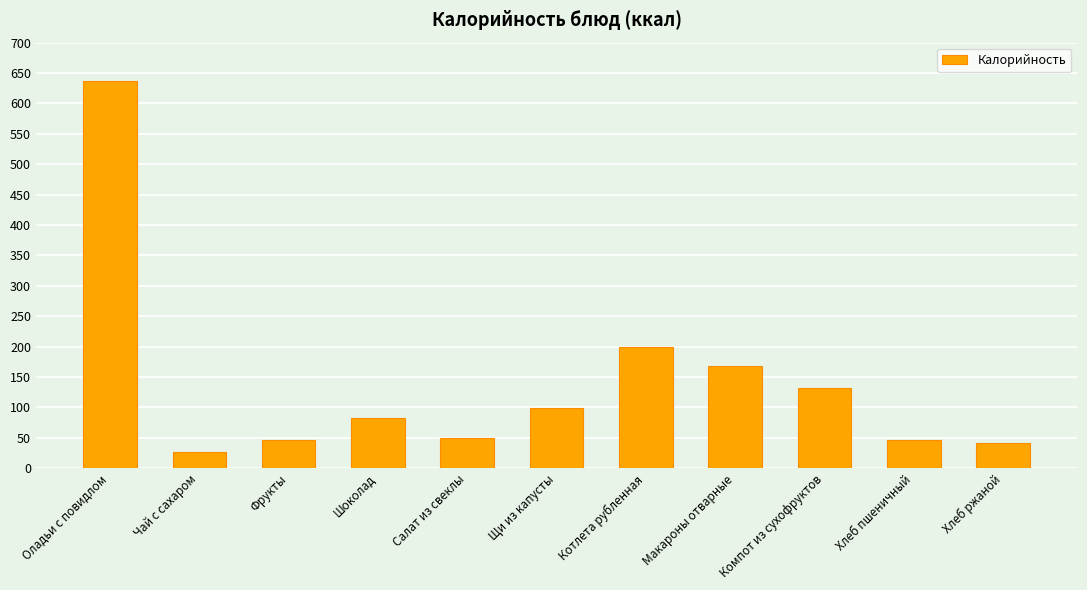

What is the minimum value shown in the chart?

27.3